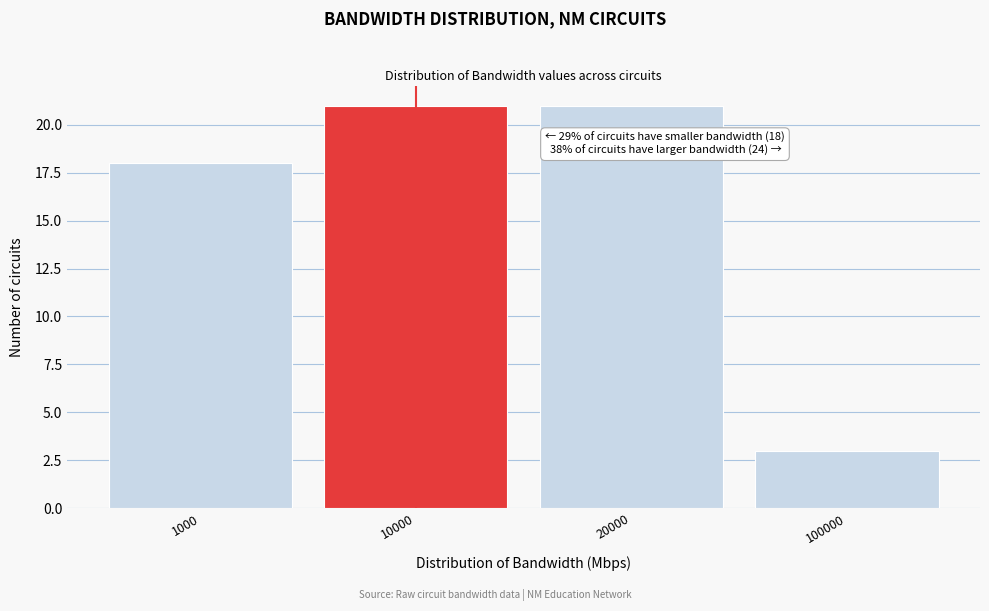

Reading right to left, what are all the values shown in this chart?

100000=3	20000=21	10000=21	1000=18